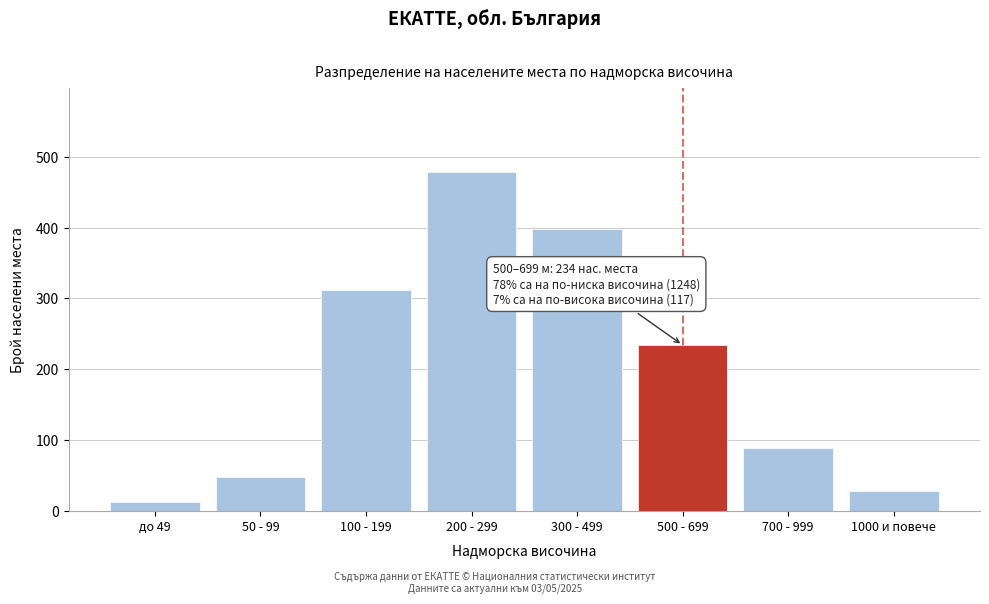

Reading left to right, transcribe all the data shown in this chart.

12	48	312	478	398	234	89	28